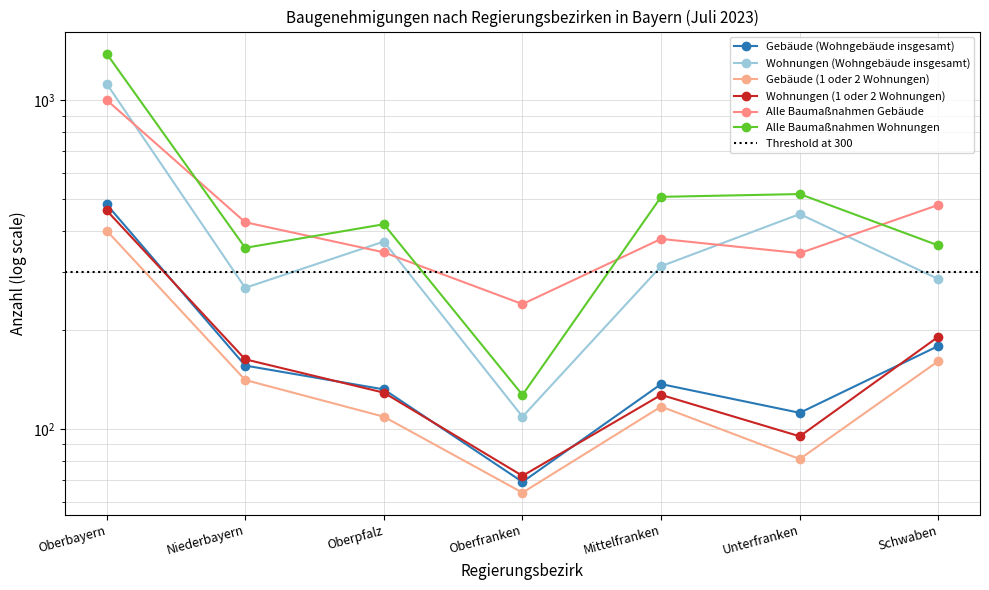

What is the difference between the second highest and minimum values in the Gebäude (Wohngebäude insgesamt) series?

110